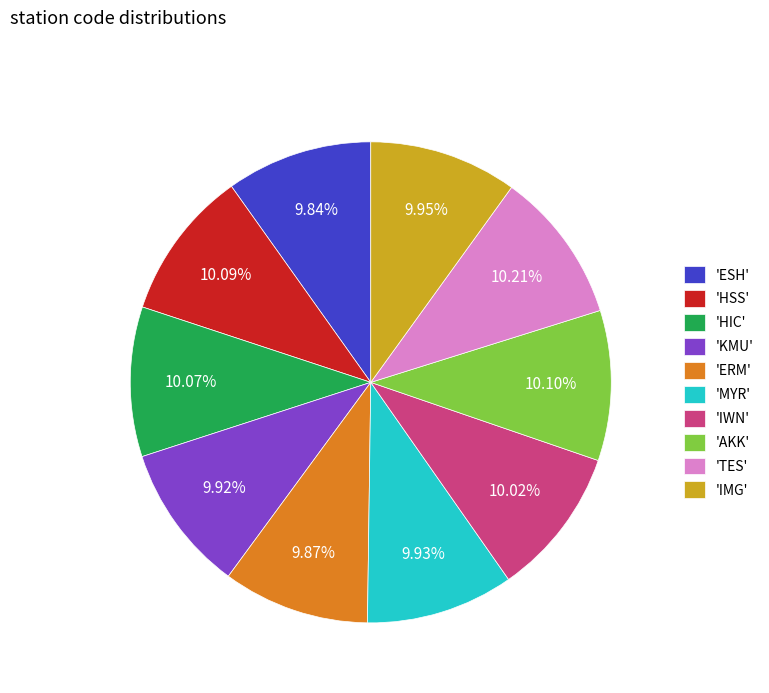

Does any single category account for the majority?

No